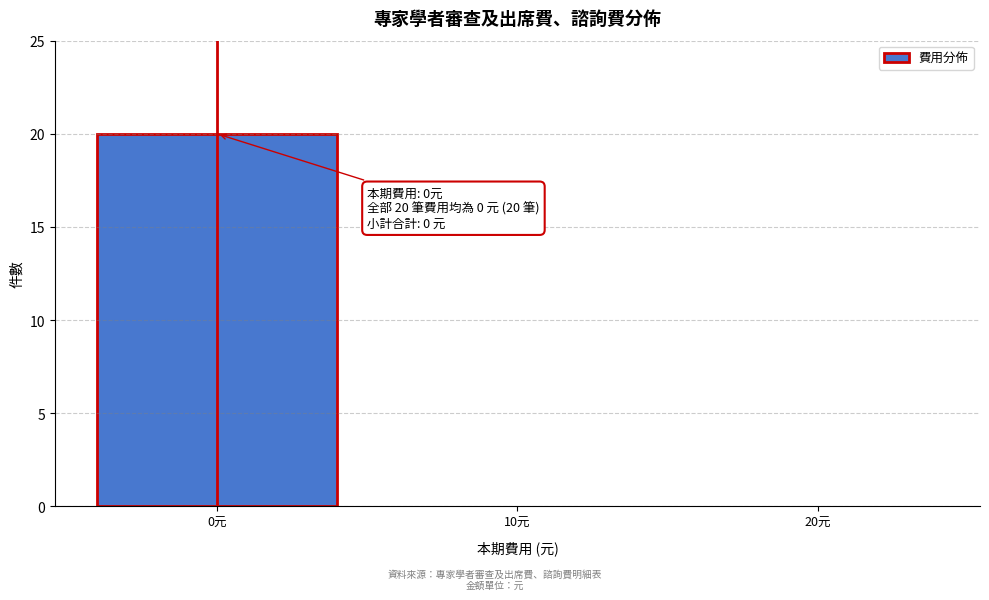

Reading left to right, what are all the values shown in this chart?

0元=20	10元=0	20元=0